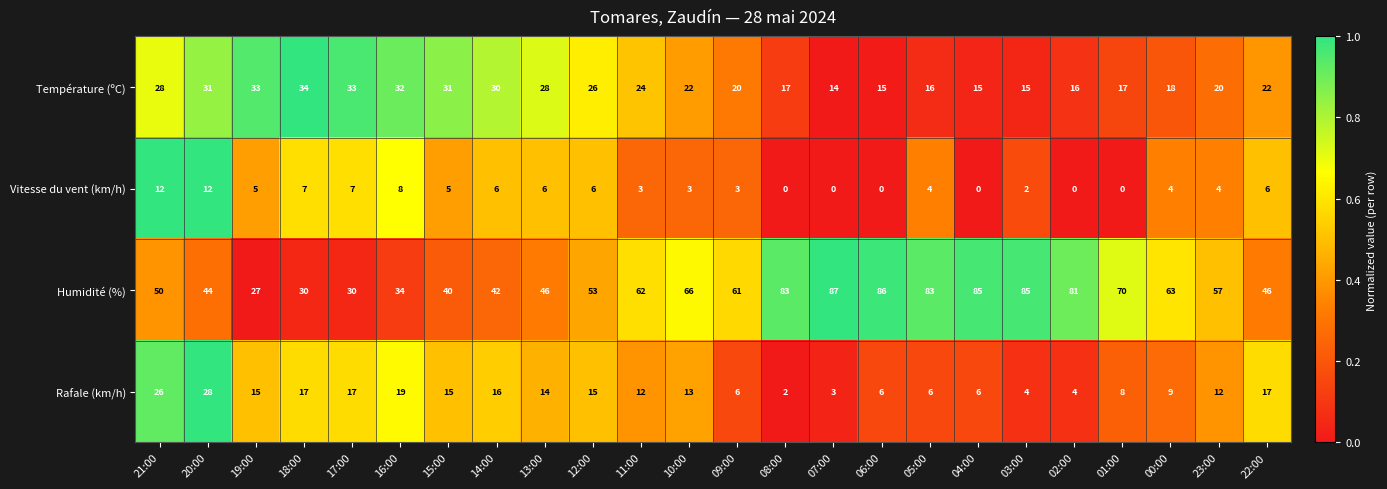

Which series has the largest total across all categories?

Humidité (%)